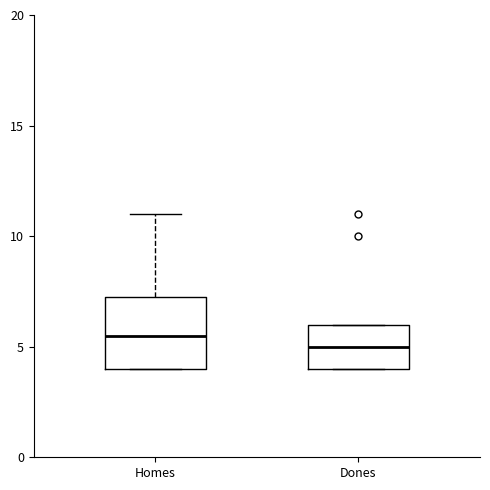

Which box has the highest median line?

Homes